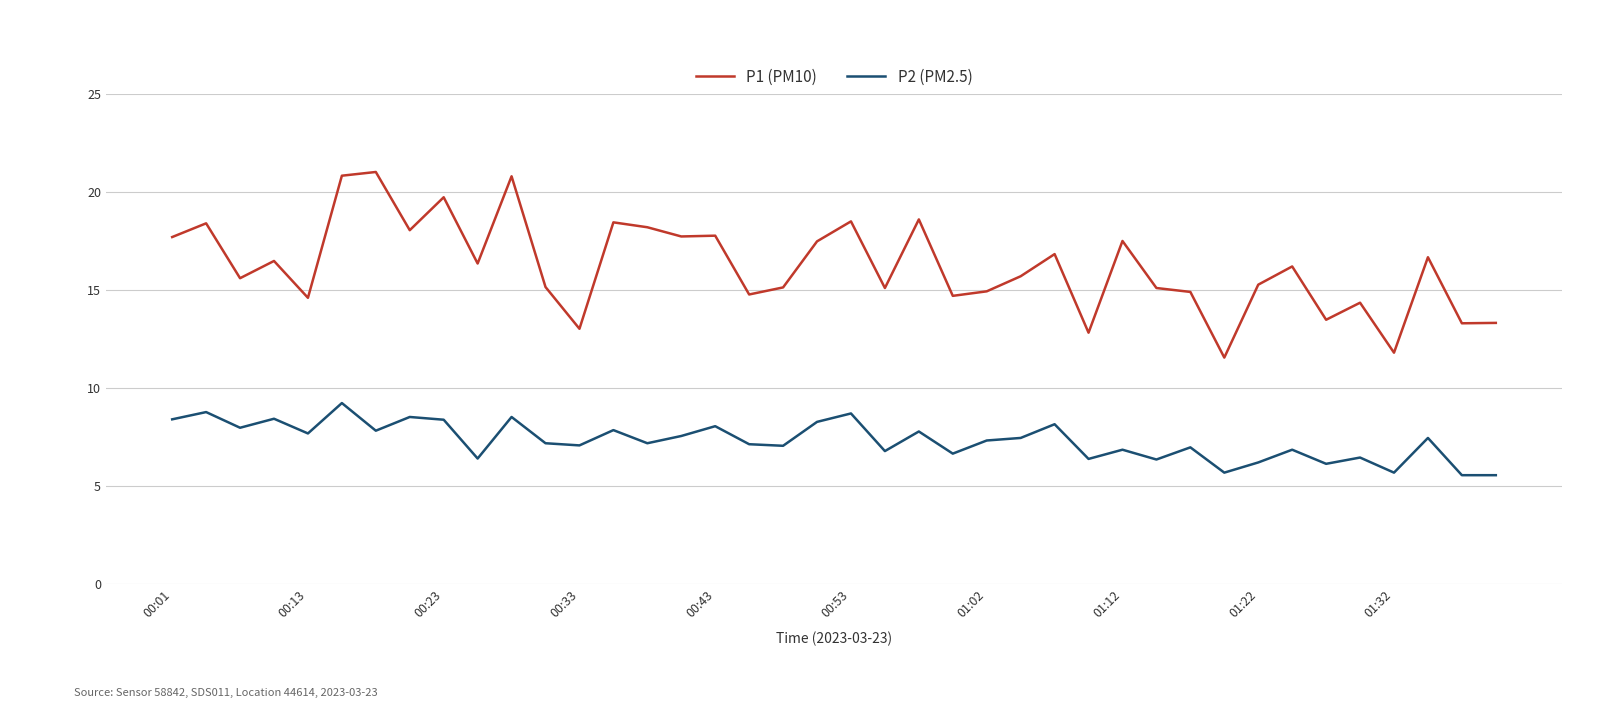

What is the greatest value displayed?

21.0